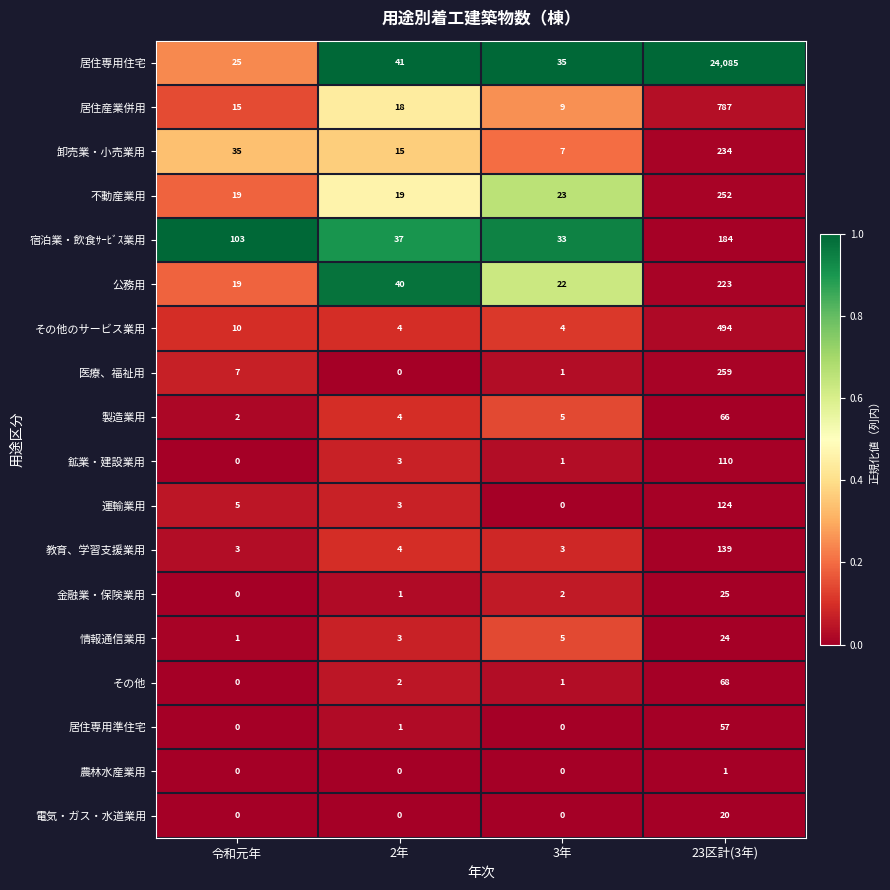

What value does the その他のサービス業用 series have at 23区計(3年), to the nearest 10?

490